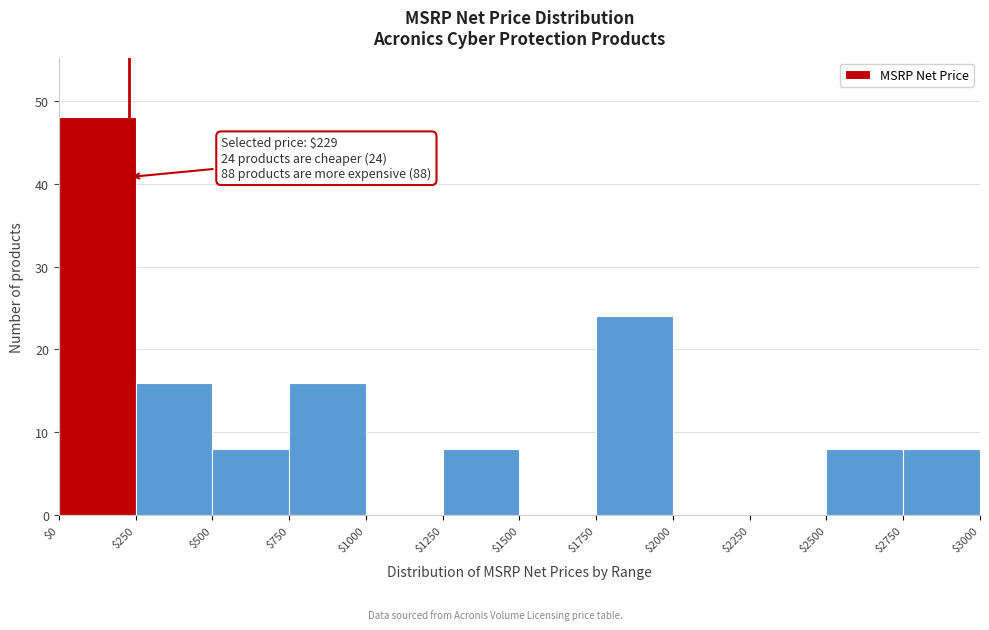

Over which range of the x-axis is the bar tallest?

$0 to $250